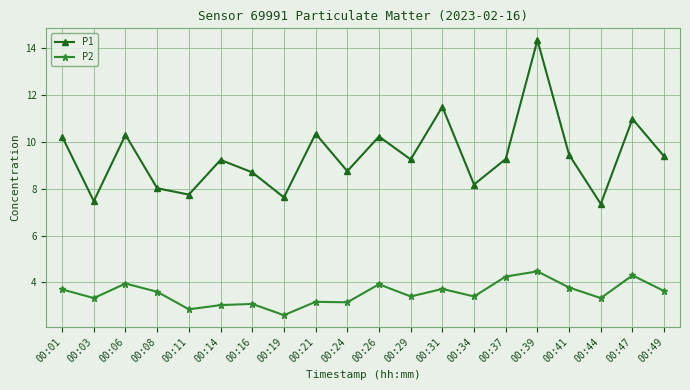

Where does the P1 series first go above 9?

00:01